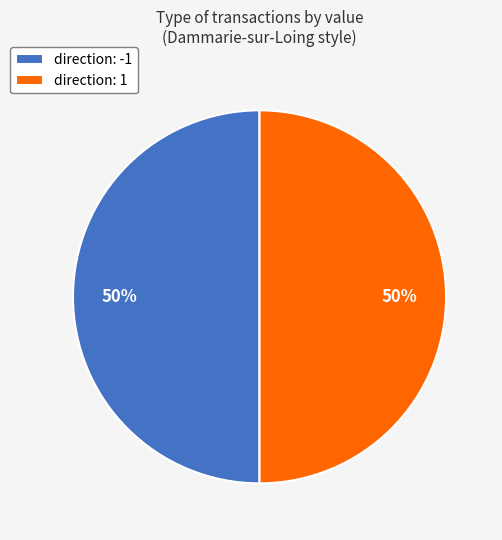

The direction: -1 slice represents 45% of the pie. True or false?

False